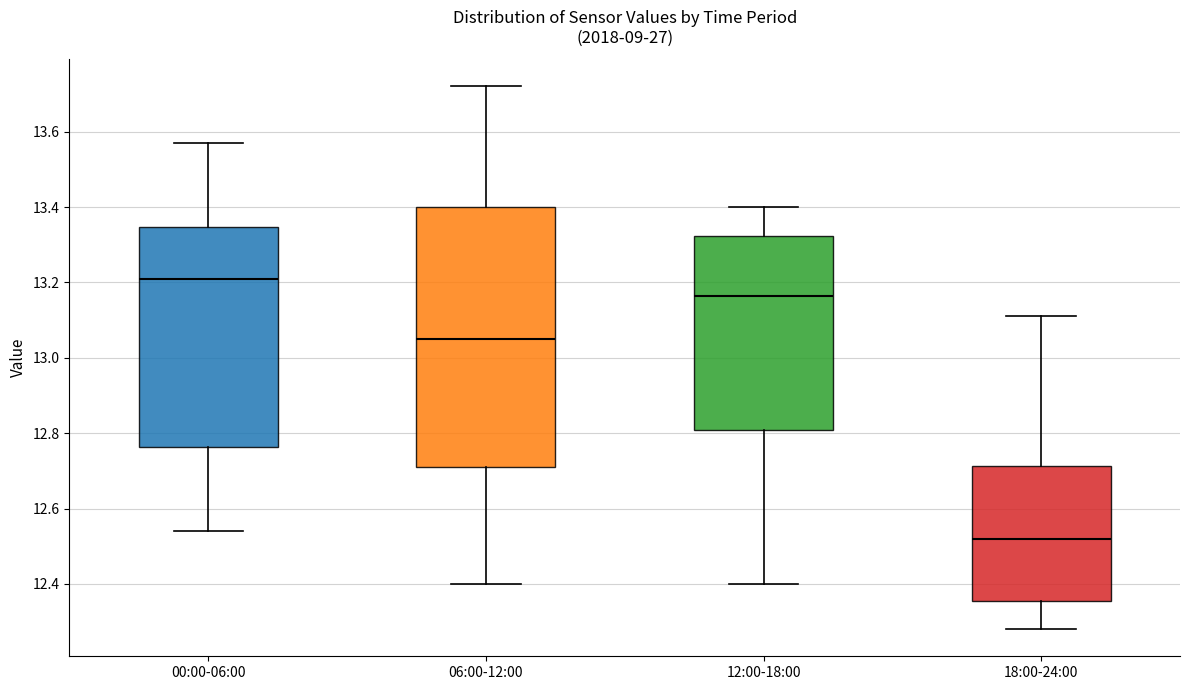

Which box is the tallest, from its lower edge to its upper edge?

06:00-12:00